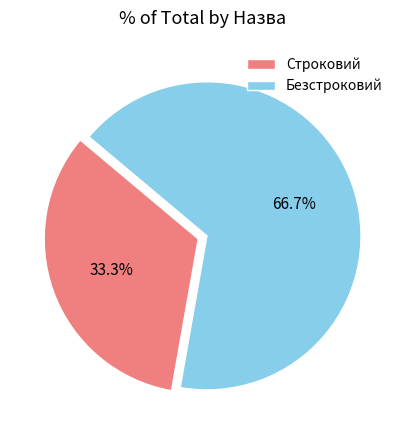

Count the number of slices in the pie.

2